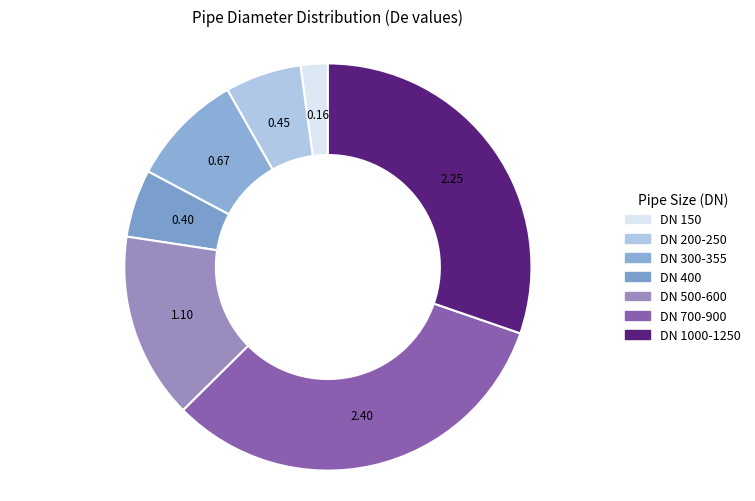

Rank the categories by value from highest to lowest.

DN 700-900, DN 1000-1250, DN 500-600, DN 300-355, DN 200-250, DN 400, DN 150